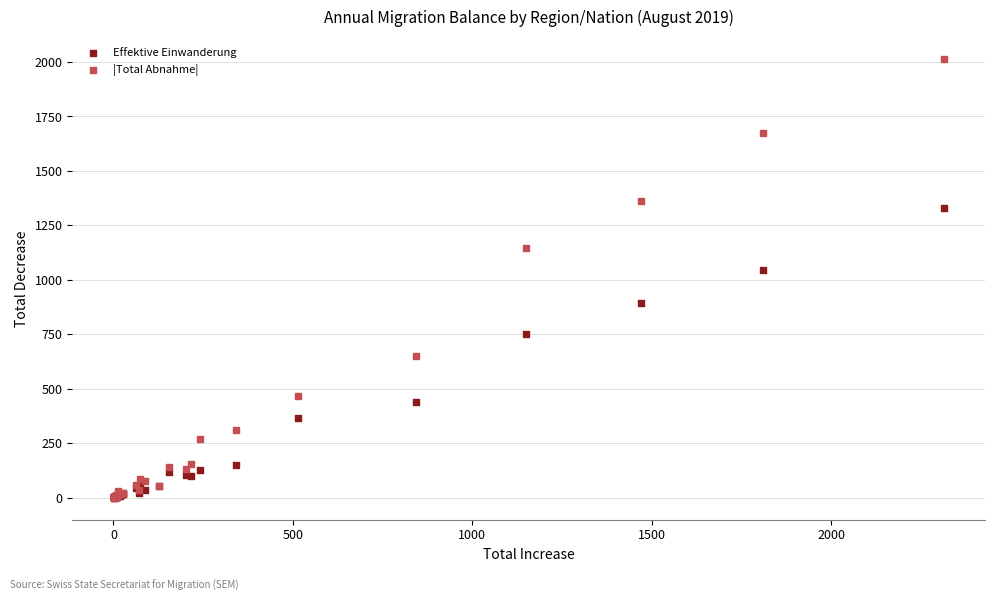

Which series has the widest spread of Y values?

|Total Abnahme|